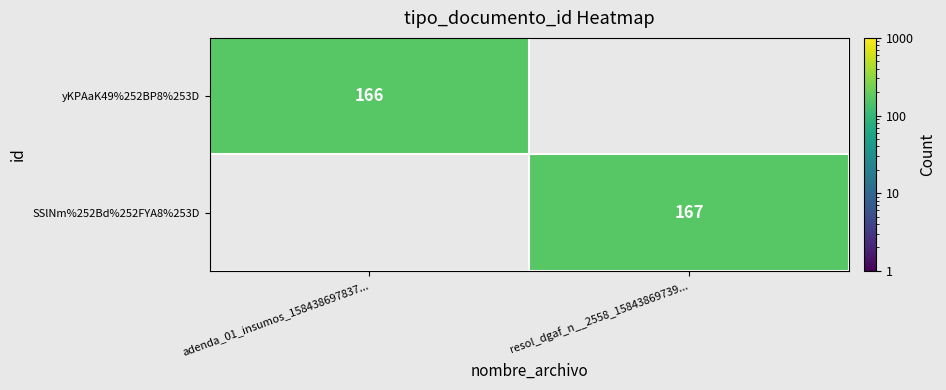

The yKPAaK49%252BP8%253D series shows 166 at adenda_01_insumos_158438697837.... True or false?

True